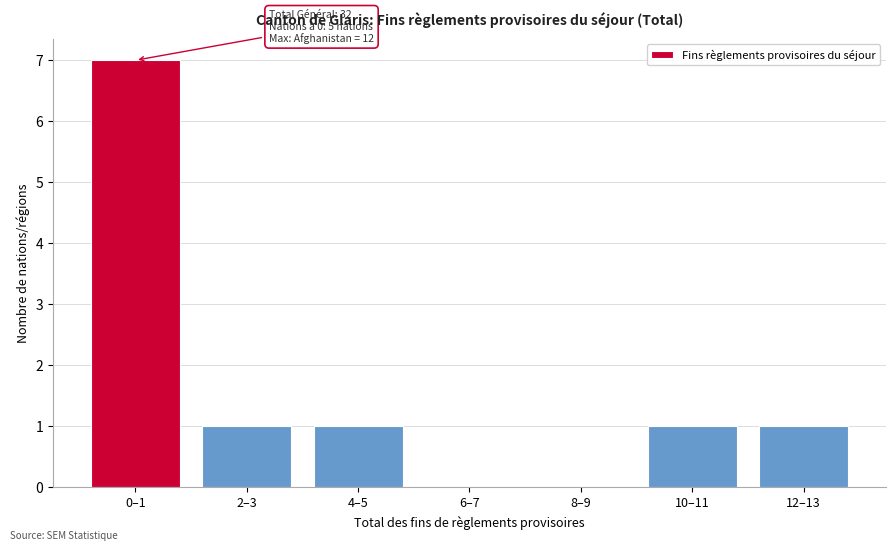

Reading left to right, extract all data points from this chart.

0–1=7	2–3=1	4–5=1	6–7=0	8–9=0	10–11=1	12–13=1